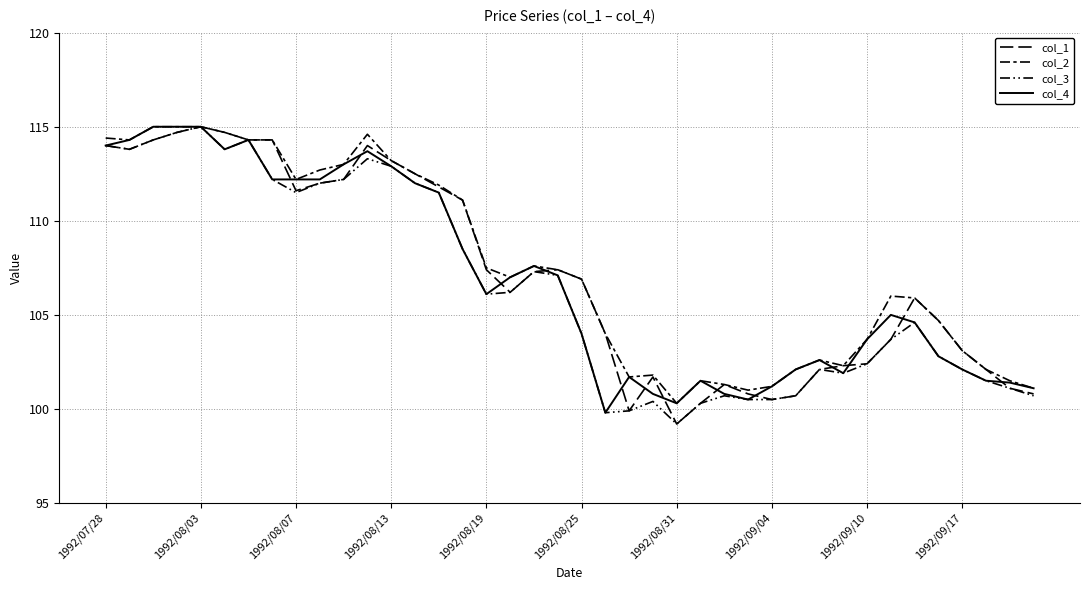

Count the number of categories in the chart.

40